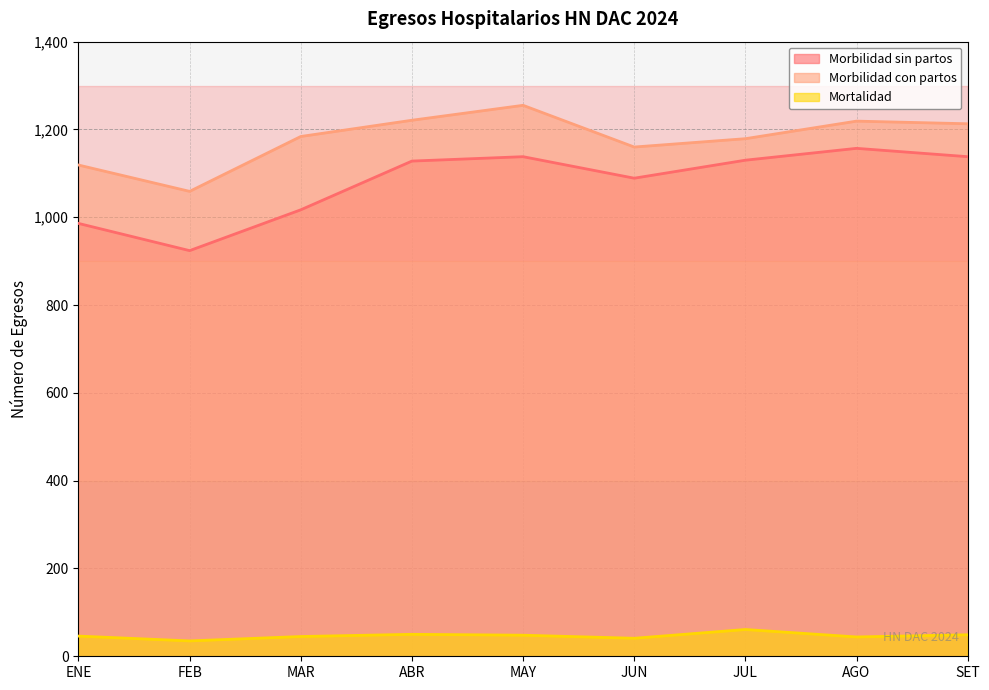

What is the label of the 1st point from the left?

ENE